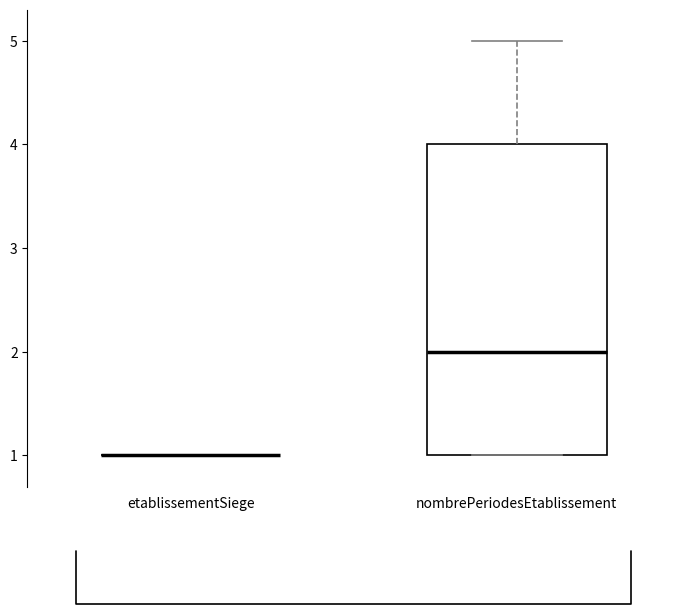

Which box is the tallest, from its lower edge to its upper edge?

nombrePeriodesEtablissement